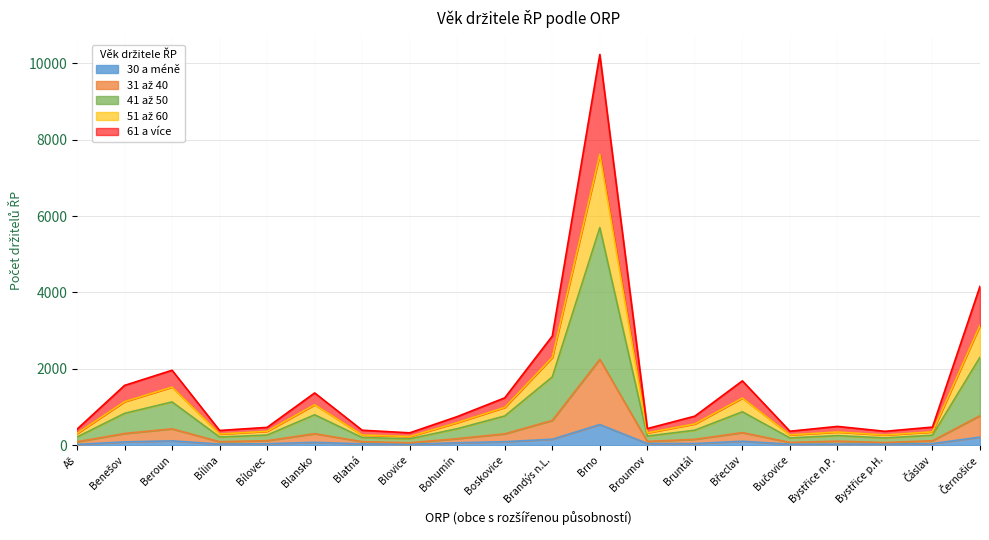

Which category has the highest value in the 30 a méně series?

Brno